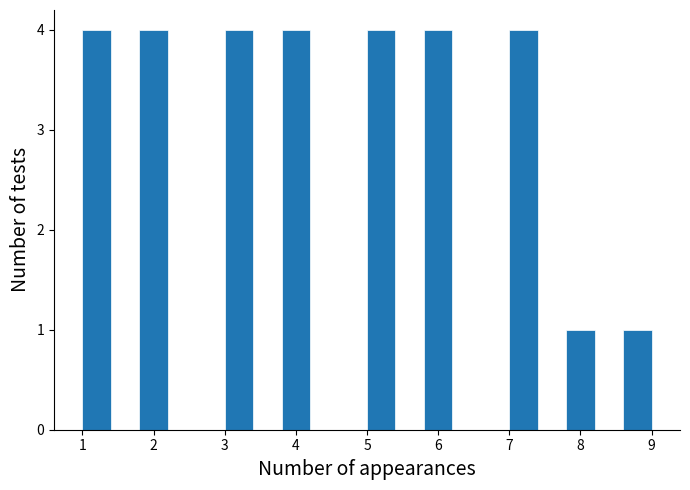

Reading left to right, transcribe this chart: for each bar, give the range it covers on the x-axis and its height. The values are not printed on the chart, so give them approximately, as read against the axis.

1.0 to 1.4: 4
1.4 to 1.8: 0
1.8 to 2.2: 4
2.2 to 2.6: 0
2.6 to 3.0: 0
3.0 to 3.4: 4
3.4 to 3.8: 0
3.8 to 4.2: 4
4.2 to 4.6: 0
4.6 to 5.0: 0
5.0 to 5.4: 4
5.4 to 5.8: 0
5.8 to 6.2: 4
6.2 to 6.6: 0
6.6 to 7.0: 0
7.0 to 7.4: 4
7.4 to 7.8: 0
7.8 to 8.2: 1
8.2 to 8.6: 0
8.6 to 9.0: 1